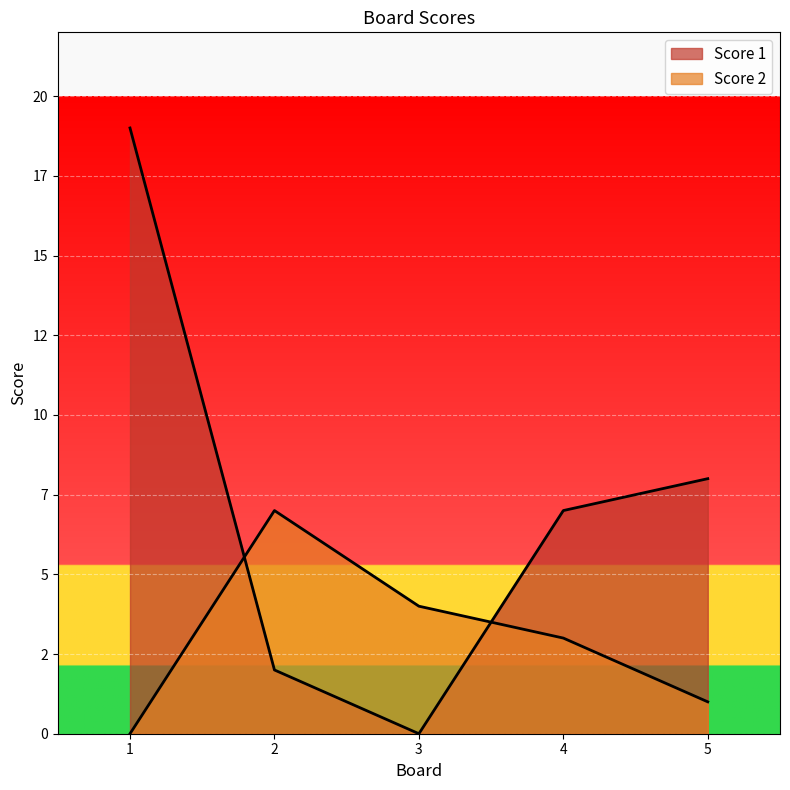

Between 3 and 5, which series saw the biggest shift?

Score 1